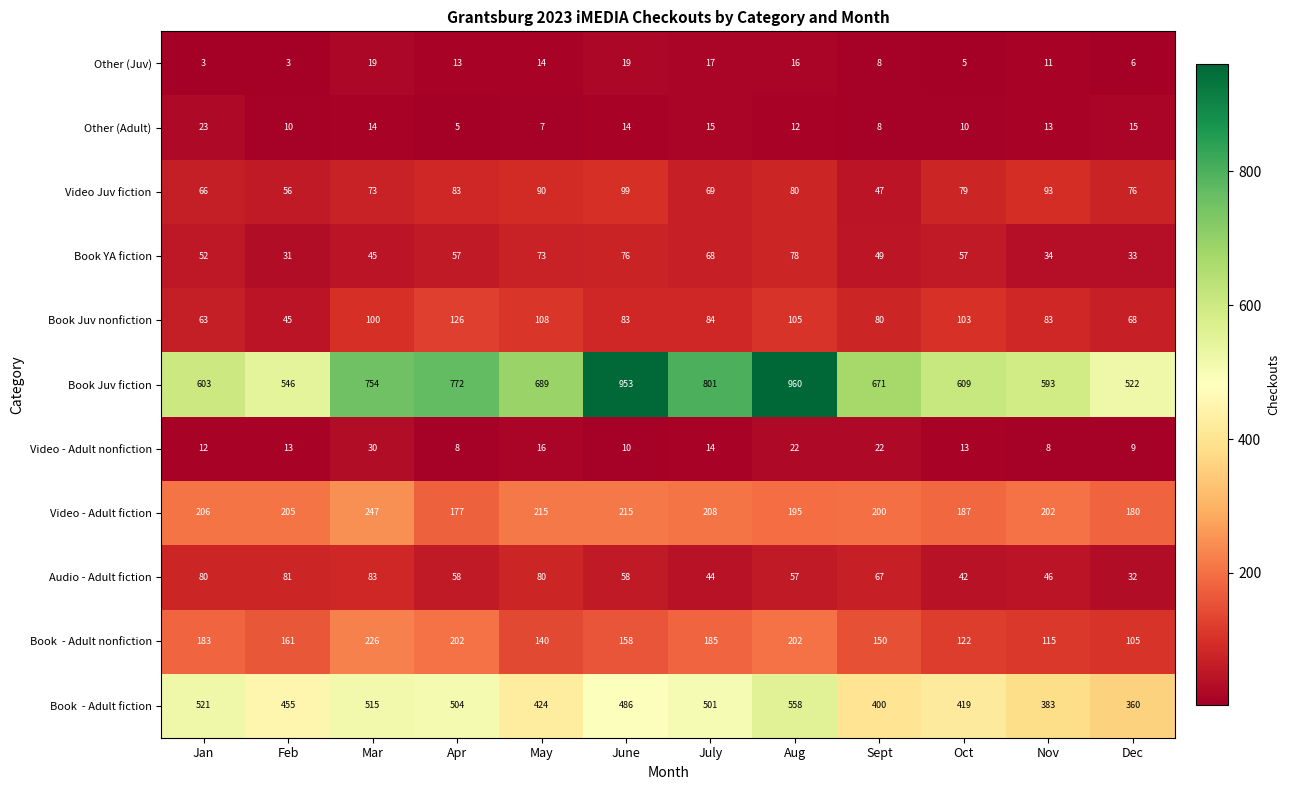

What is the difference between the second highest and minimum values in the Video - Adult nonfiction series?

14